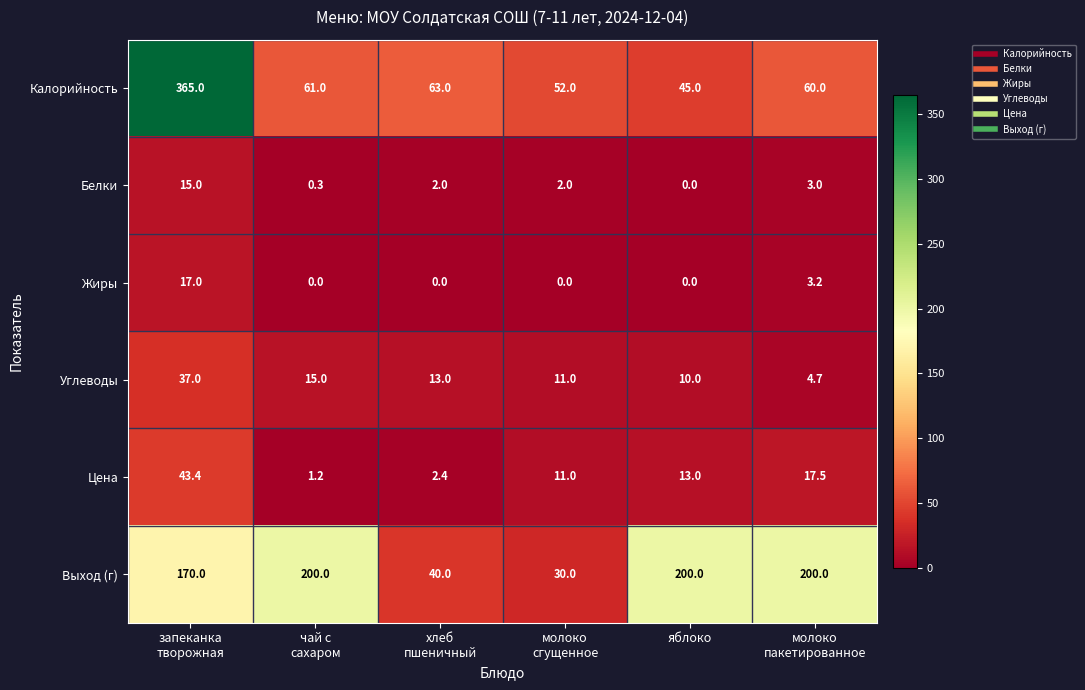

The Углеводы series shows 17.0 at яблоко. True or false?

False